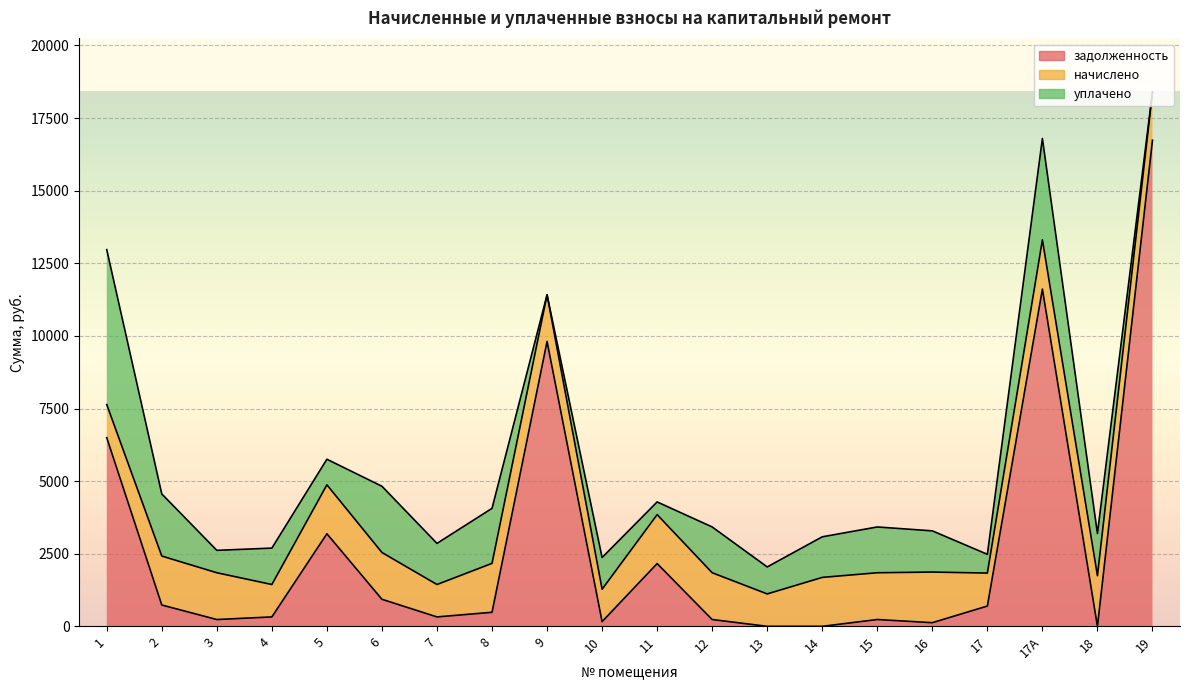

Count the number of data series in this chart.

3